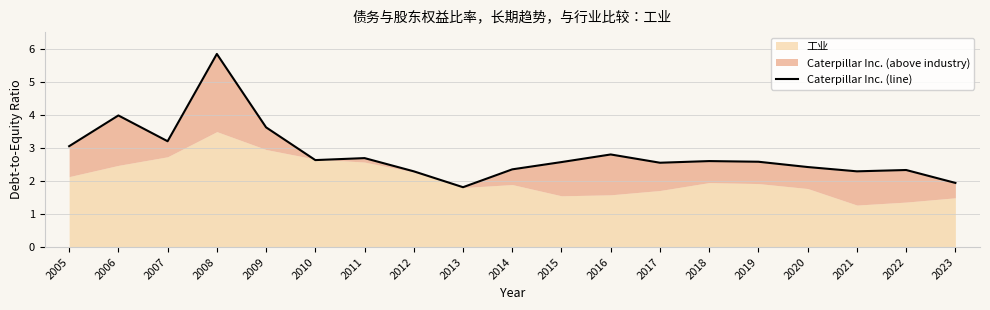

What is the change in value from 2011 to 2020?

-0.3